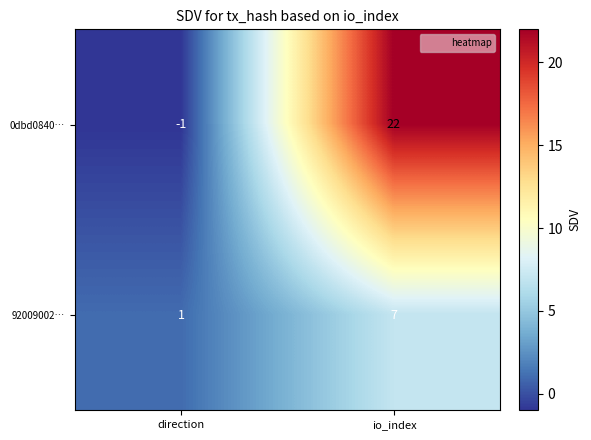

Reading right to left, list all the values displayed in this chart.

0dbd0840…: io_index=22	direction=-1
92009002…: io_index=7	direction=1